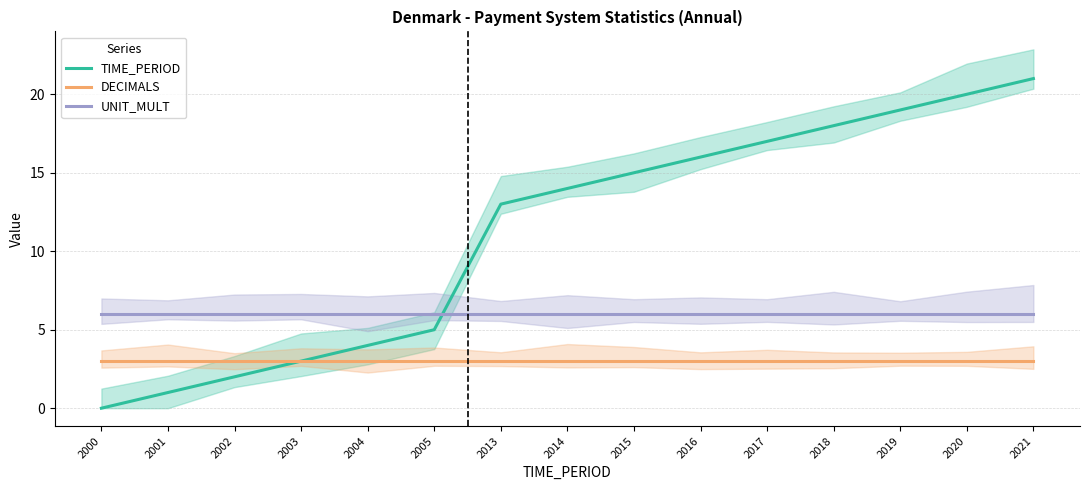

Reading left to right, transcribe all the data shown in this chart.

TIME_PERIOD: 2000=0	2001=1	2002=2	2003=3	2004=4	2005=5	2013=13	2014=14	2015=15	2016=16	2017=17	2018=18	2019=19	2020=20	2021=21
DECIMALS: 2000=3	2001=3	2002=3	2003=3	2004=3	2005=3	2013=3	2014=3	2015=3	2016=3	2017=3	2018=3	2019=3	2020=3	2021=3
UNIT_MULT: 2000=6	2001=6	2002=6	2003=6	2004=6	2005=6	2013=6	2014=6	2015=6	2016=6	2017=6	2018=6	2019=6	2020=6	2021=6